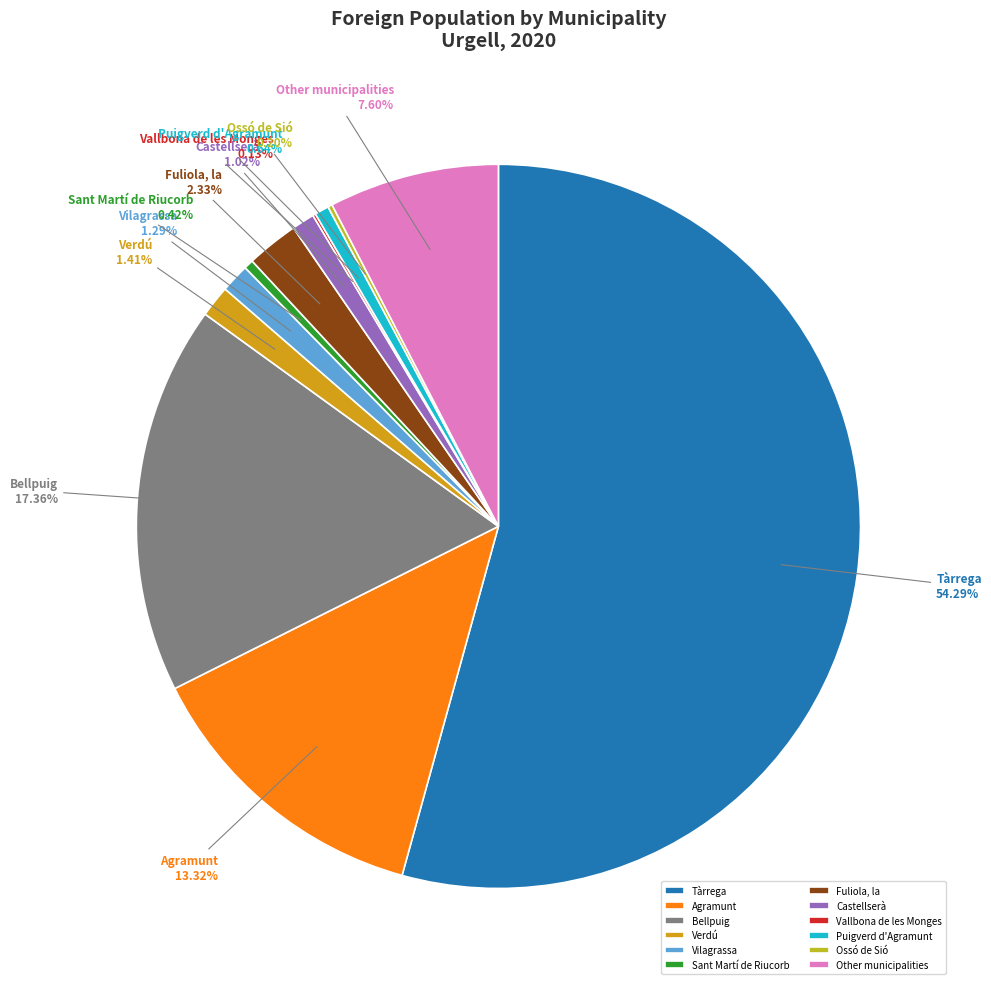

Combined, do Castellserà and Tàrrega account for over 50%?

Yes